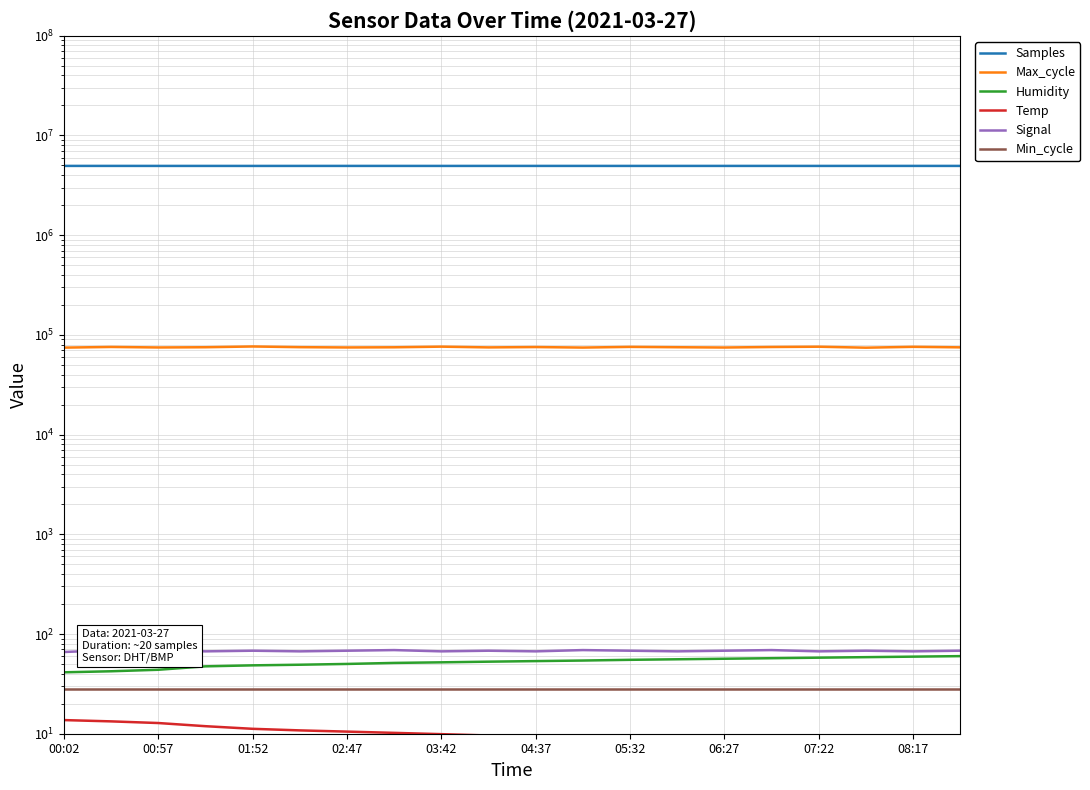

Is it true that Samples equals 7030544.8 at 13?

False